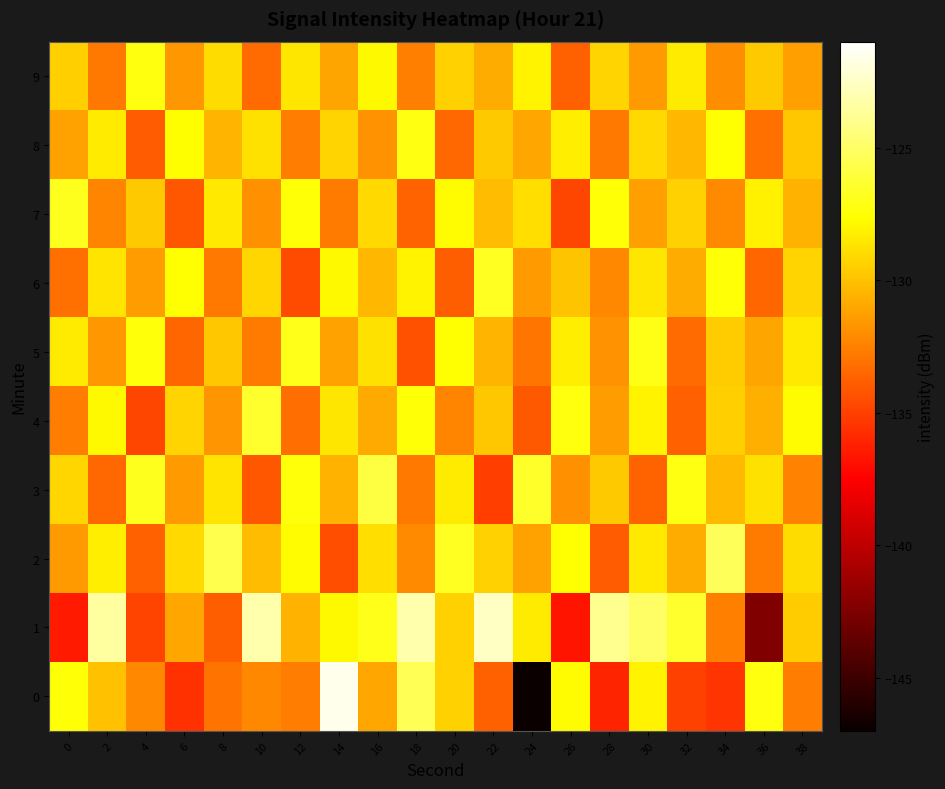

What is the maximum value shown in the chart?

-121.6